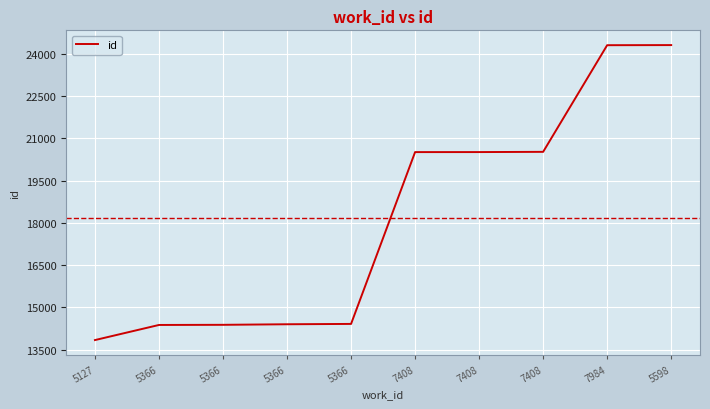

What is the smallest value displayed?

13840